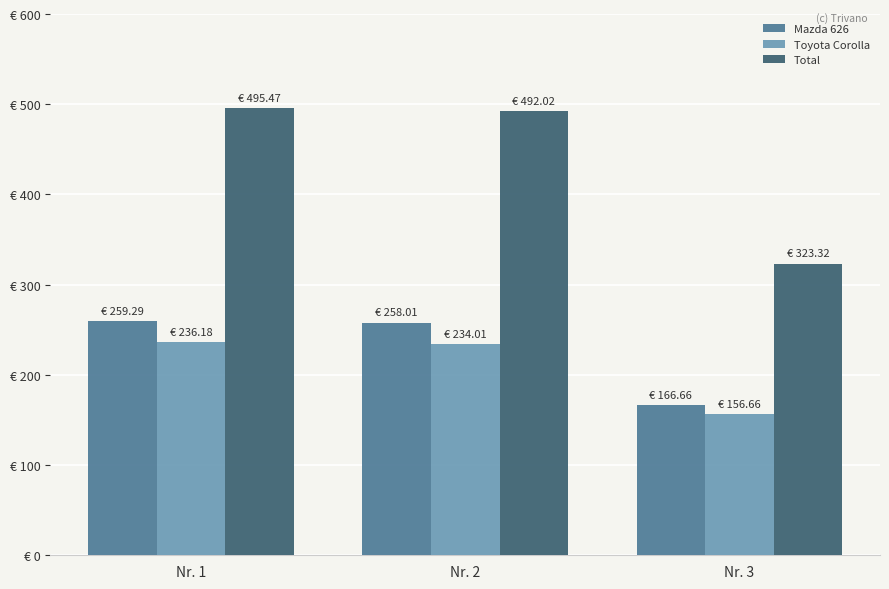

What is the sum of the Toyota Corolla values at Nr. 2 and Nr. 3?

390.7